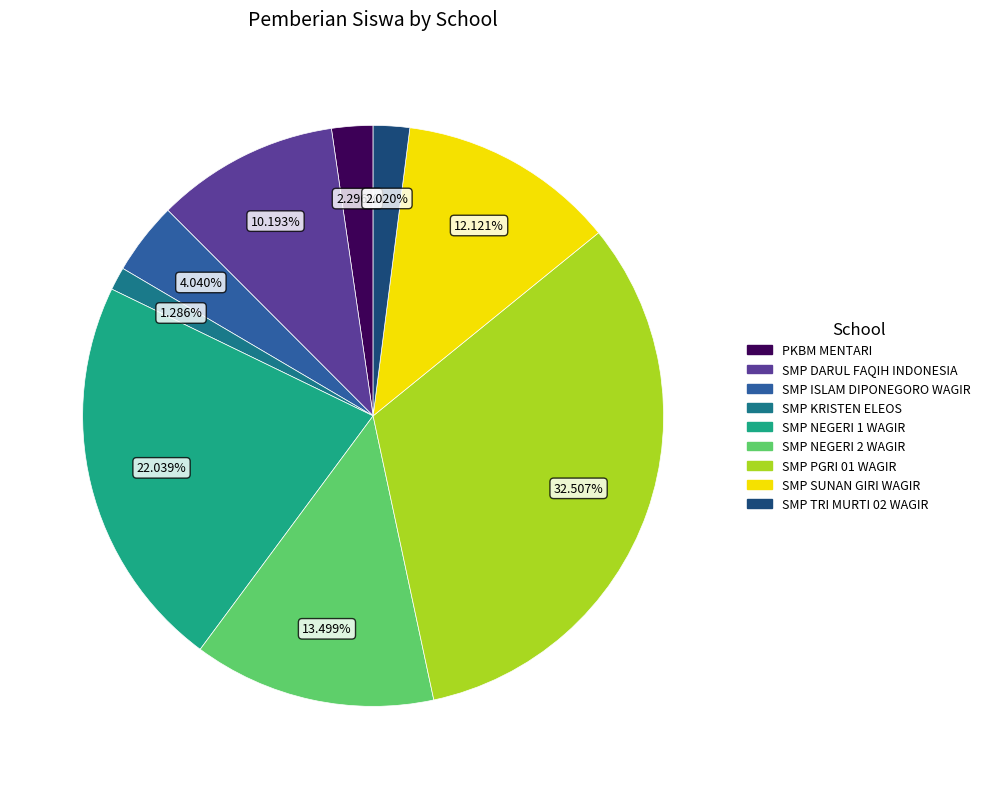

Approximately how many times larger is the value at SMP PGRI 01 WAGIR compared to SMP KRISTEN ELEOS?

25.3